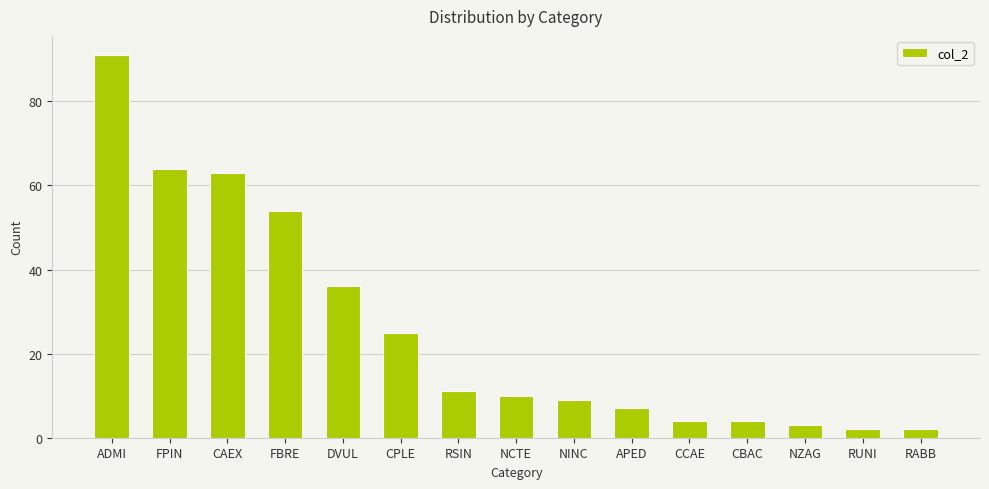

What is the value of the 3rd bar from the left?

63